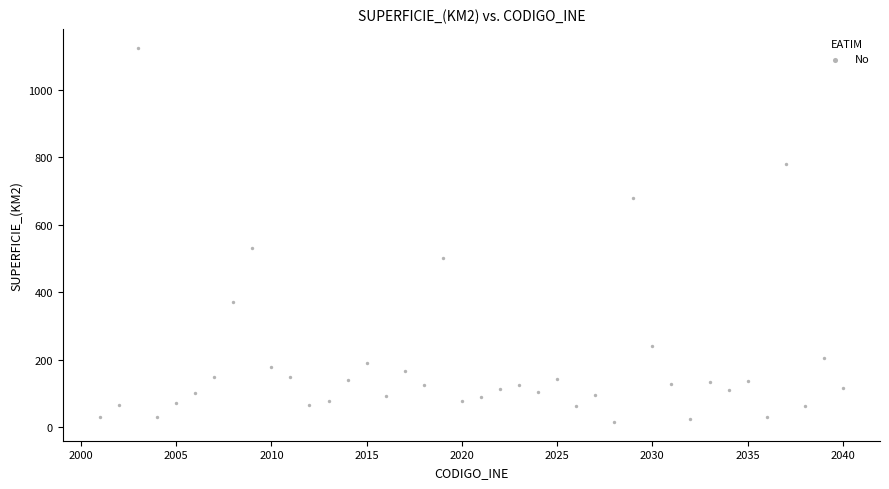

What Y value in the scatter plot is closest to 570?

531.9